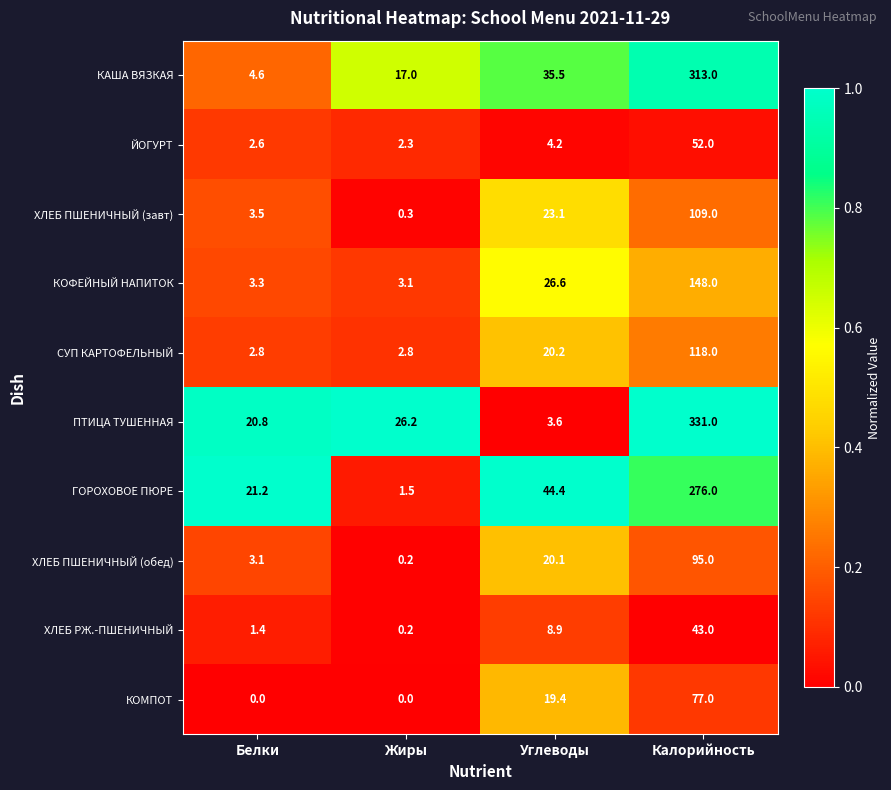

At how many categories does at least one series exceed 0?

4